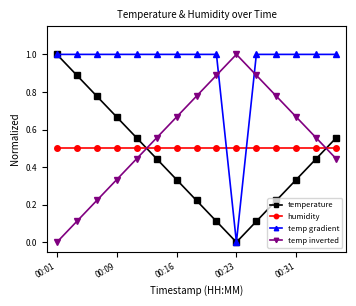

What is the value of the temp inverted point at the 9th from the left?

0.9